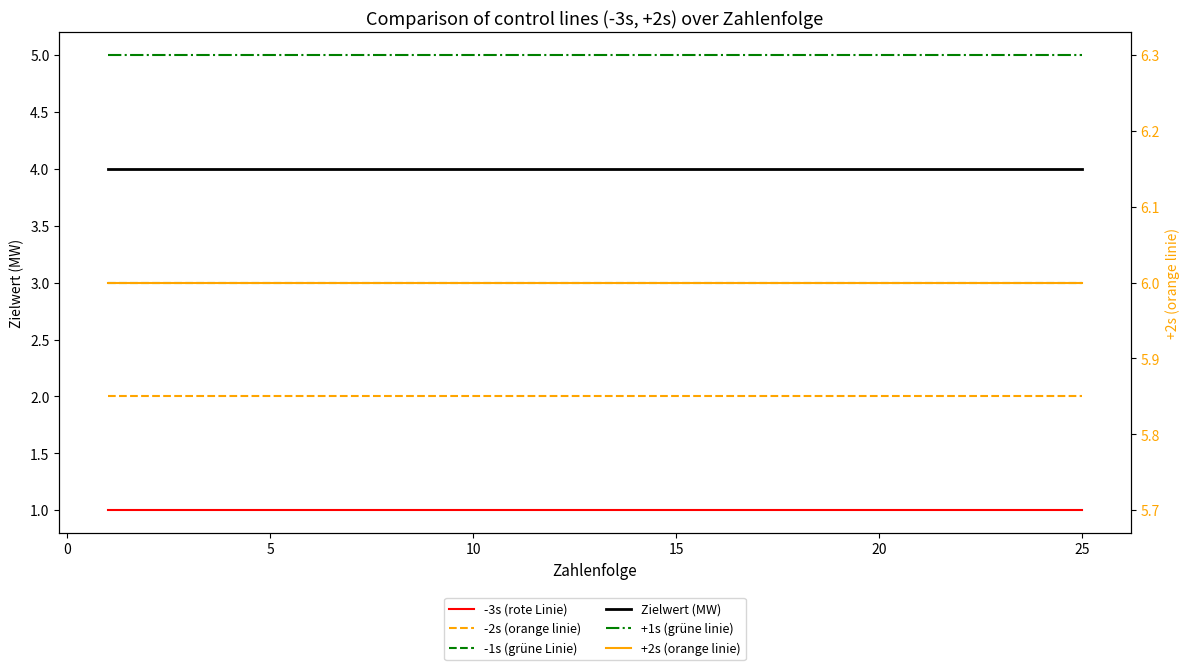

Read the -1s (grüne Linie) value at 0.

3